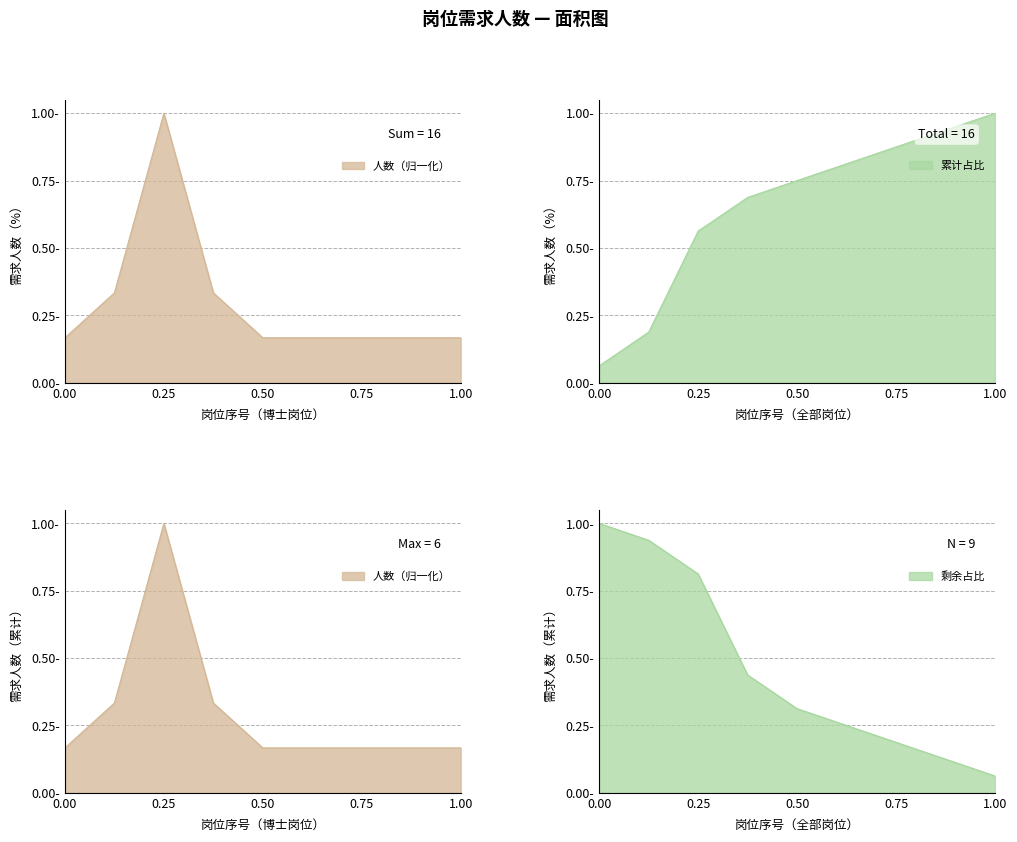

What is the smallest value displayed?

0.2